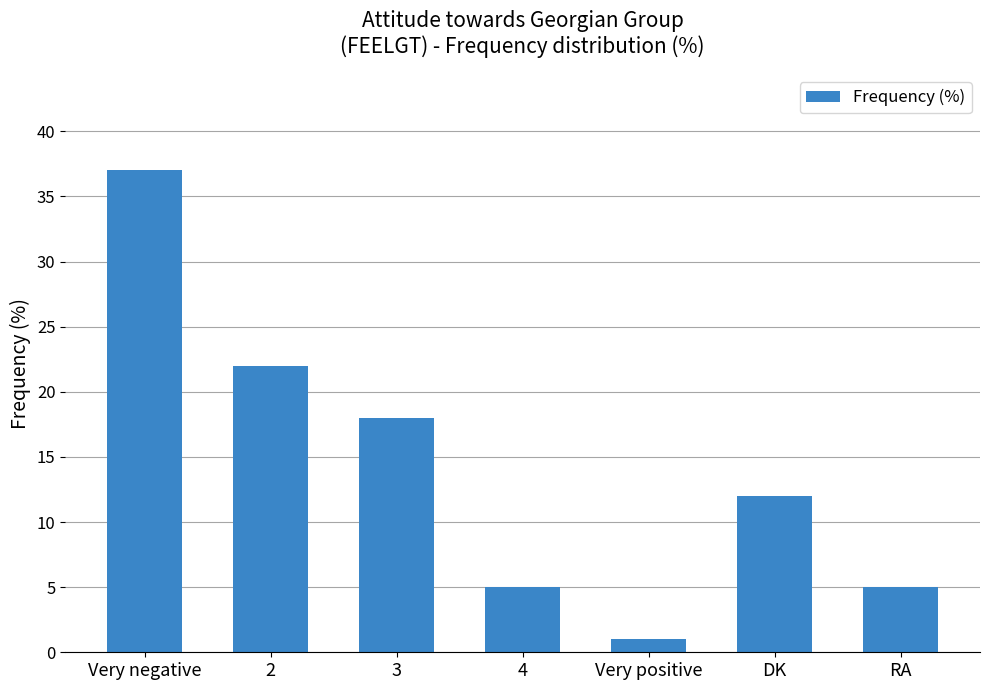

What is the ratio of the value at Very negative to the value at 2?

1.7